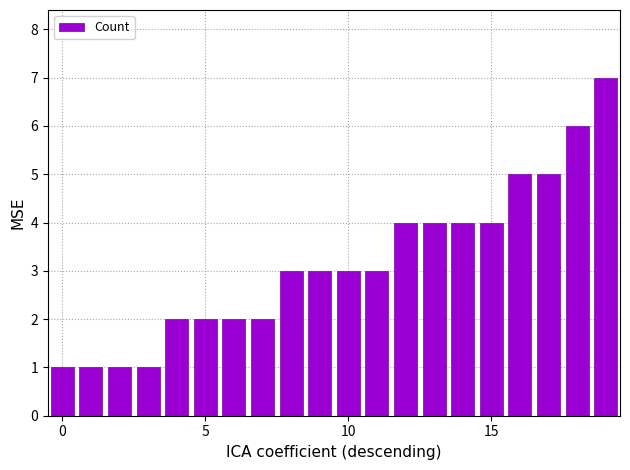

What is the value of the 13th bar from the left?

4